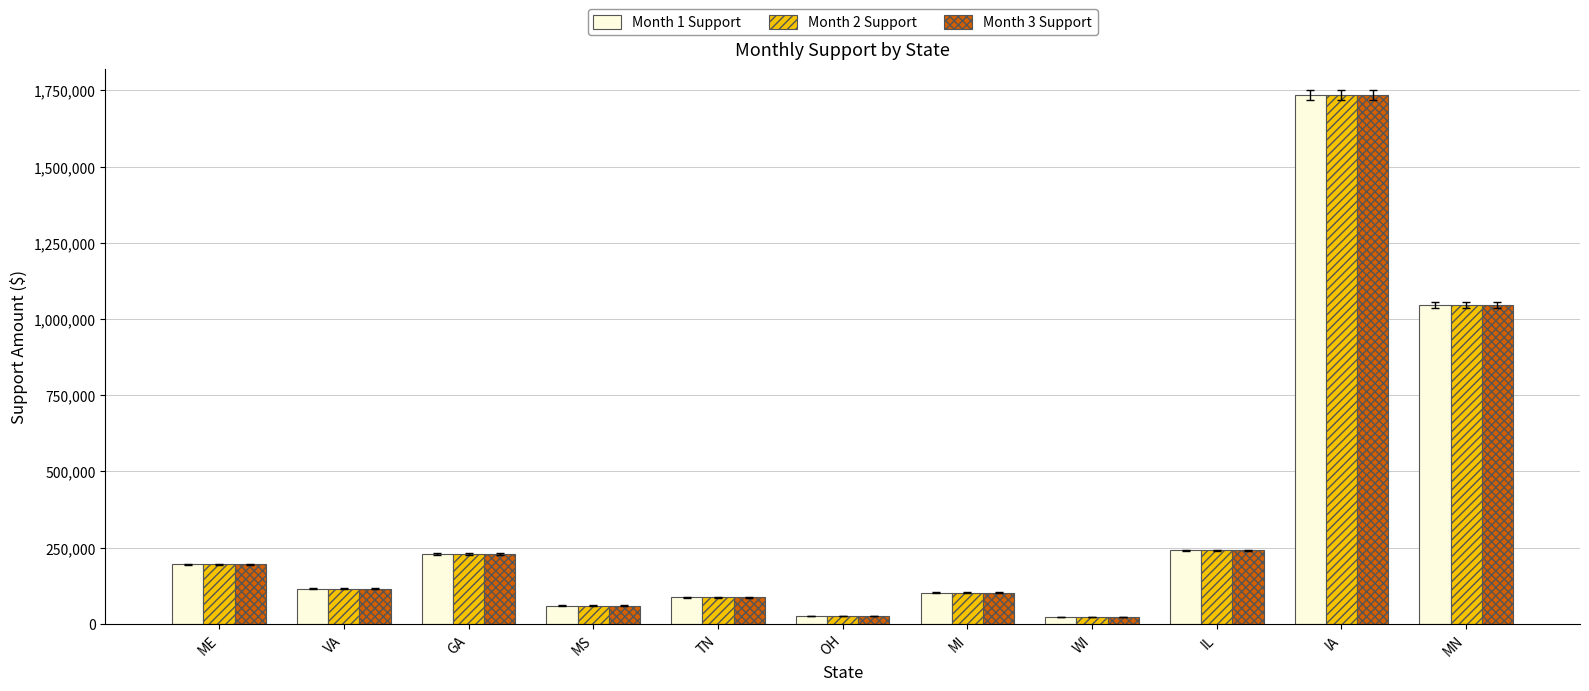

What is the difference between the maximum and minimum values in the Month 2 Support series?

1713507.7